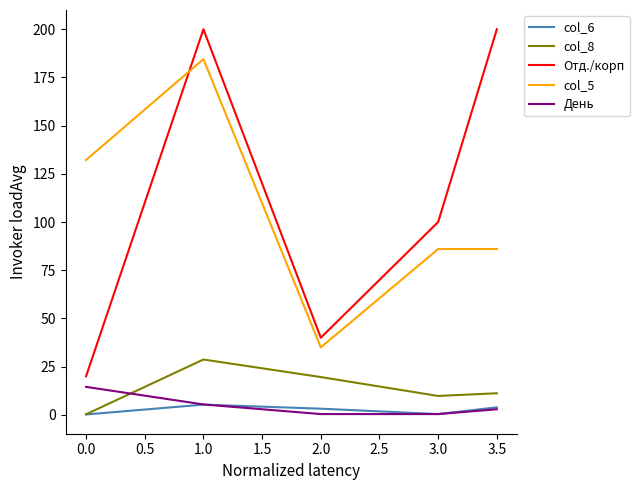

What is the sum of all День values?

23.6